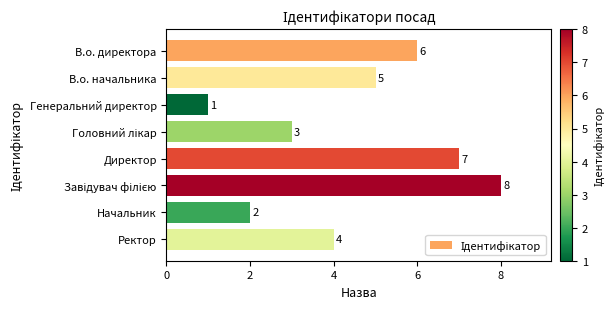

Reading top to bottom, what are all the values shown in this chart?

6	5	1	3	7	8	2	4